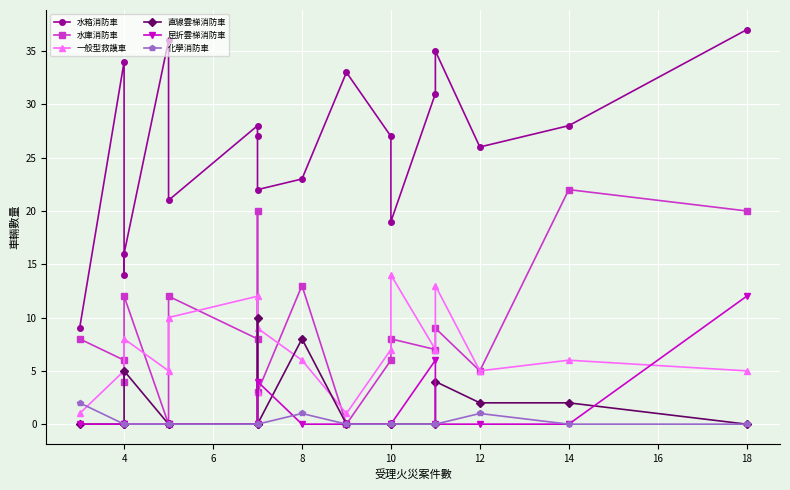

How many times do 水庫消防車 and 屈折雲梯消防車 cross each other?

2